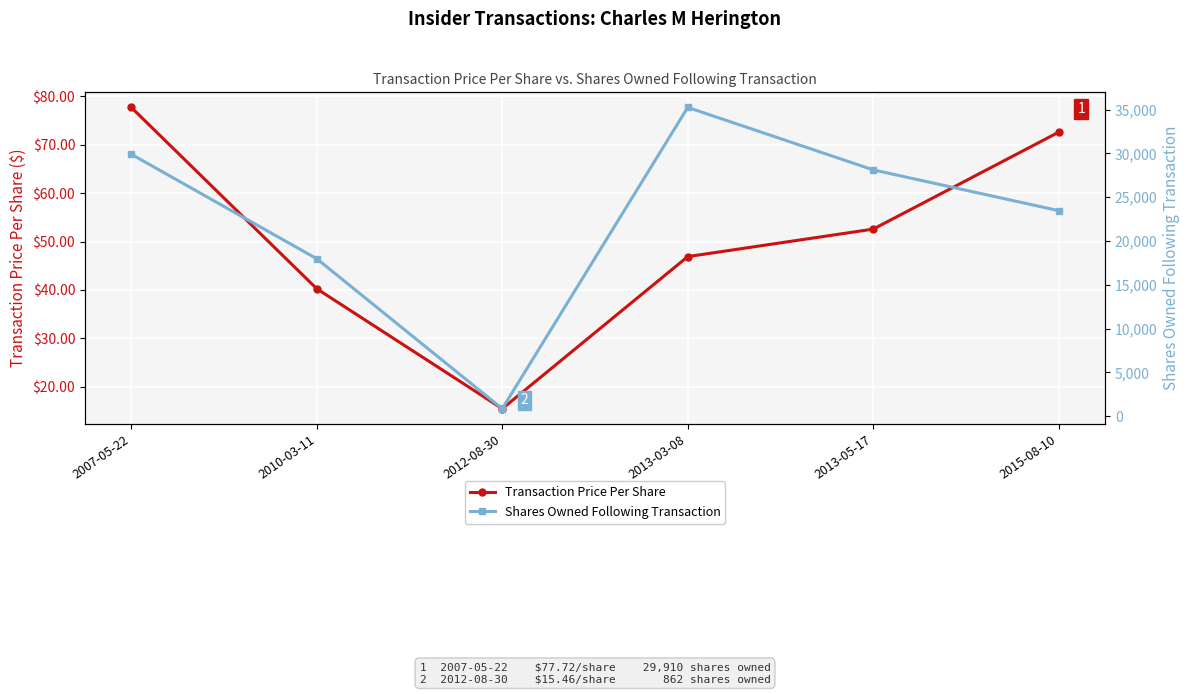

At which category does Shares Owned Following Transaction reach its first local valley?

2012-08-30